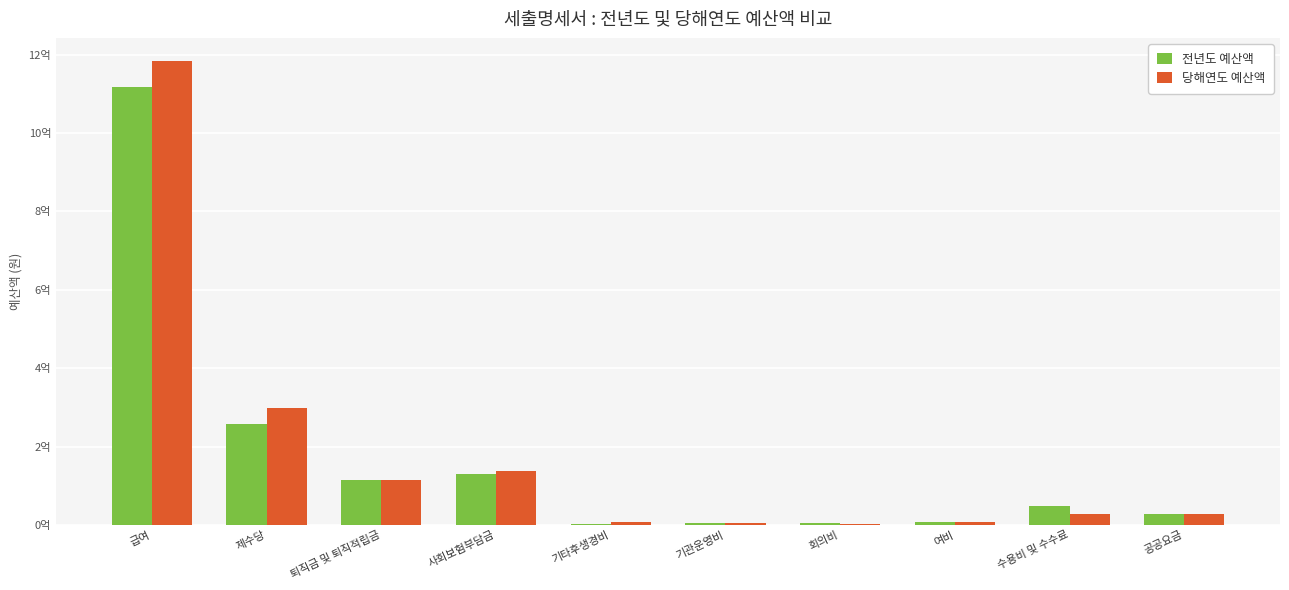

Is the value of 당해연도 예산액 at 기타후생경비 greater than the value of 전년도 예산액 at 여비?

No